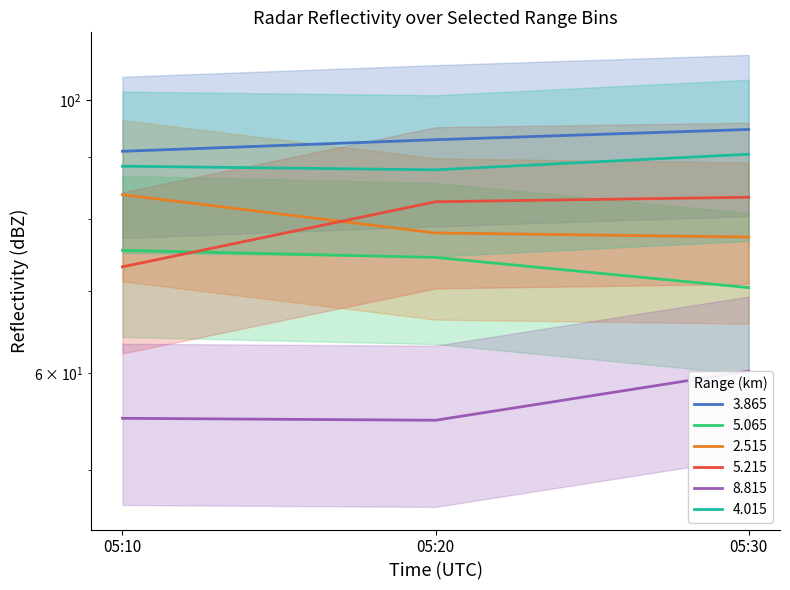

At which label does 3.865 first exceed 92?

05:20